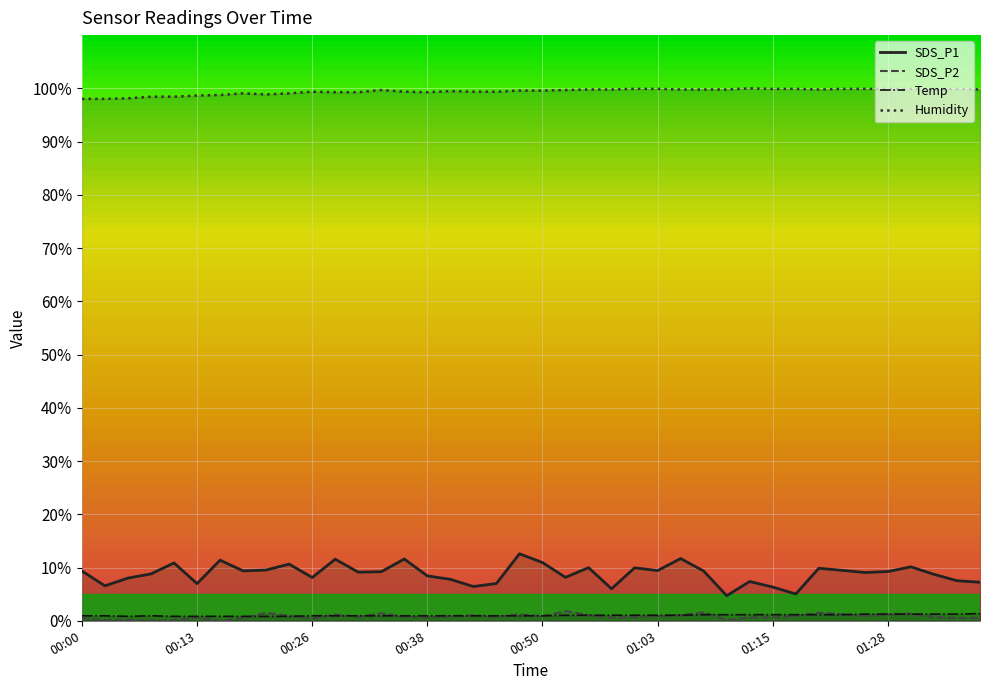

What is the approximate value of SDS_P2 at 24?

0.7